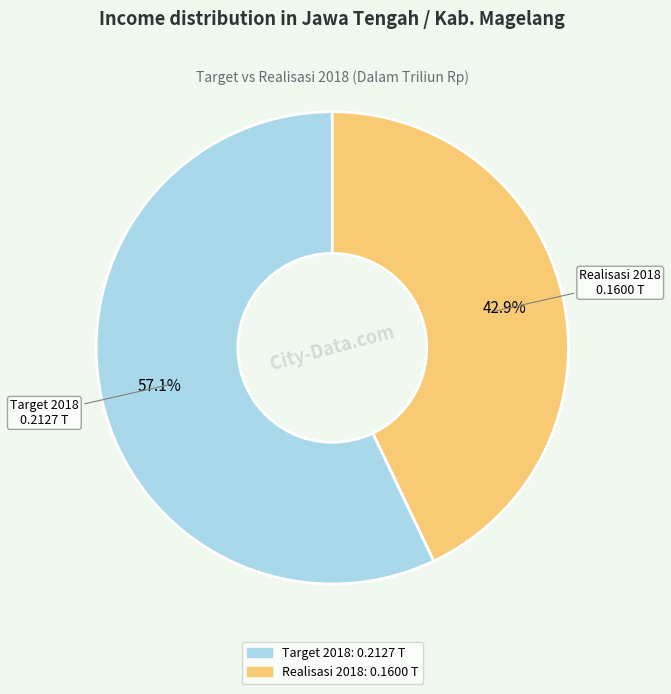

Count the number of slices in the pie.

2